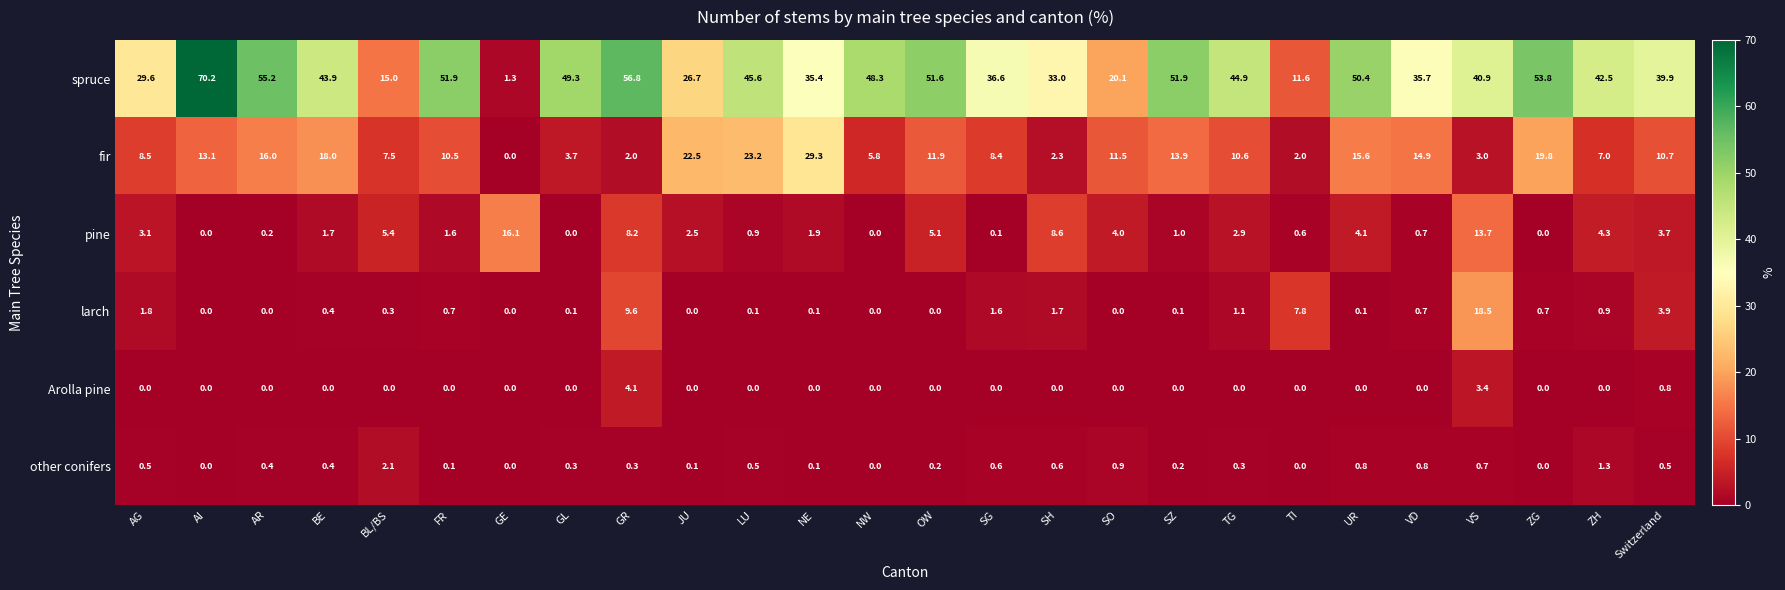

Rank the series by their maximum value, from highest to lowest.

spruce, fir, larch, pine, Arolla pine, other conifers